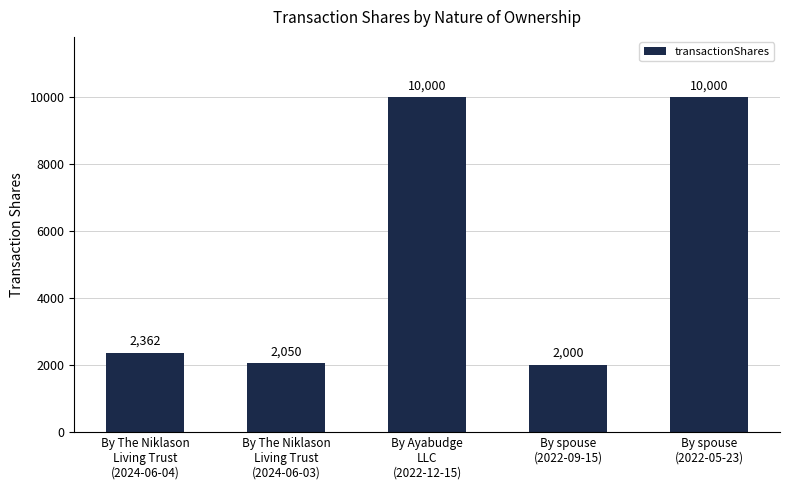

Reading right to left, transcribe all the data shown in this chart.

By spouse
(2022-05-23)=10000	By spouse
(2022-09-15)=2000	By Ayabudge
LLC
(2022-12-15)=10000	By The Niklason
Living Trust
(2024-06-03)=2050	By The Niklason
Living Trust
(2024-06-04)=2362